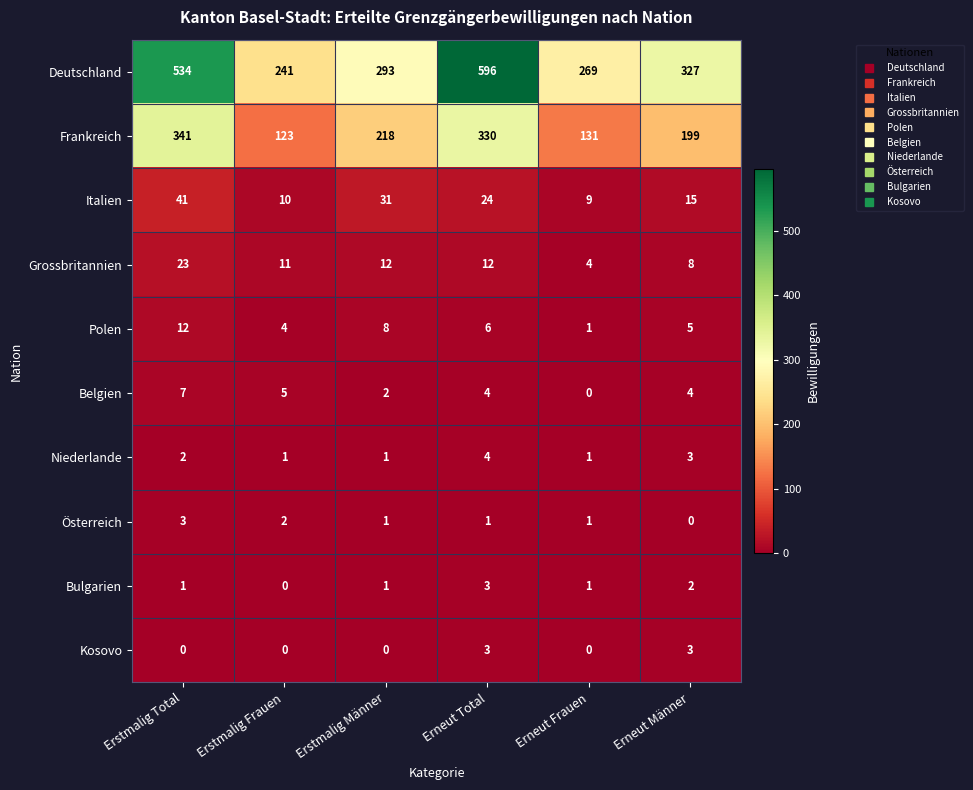

Rank the categories by Deutschland value from lowest to highest.

Erstmalig Frauen, Erneut Frauen, Erstmalig Männer, Erneut Männer, Erstmalig Total, Erneut Total